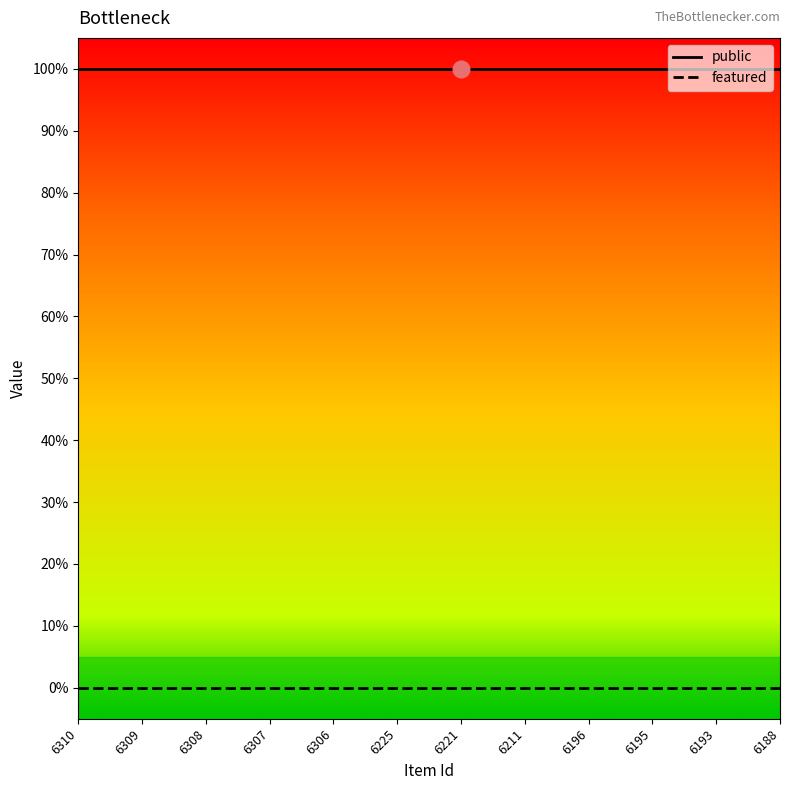

What is the total value across all series at 6196?

1